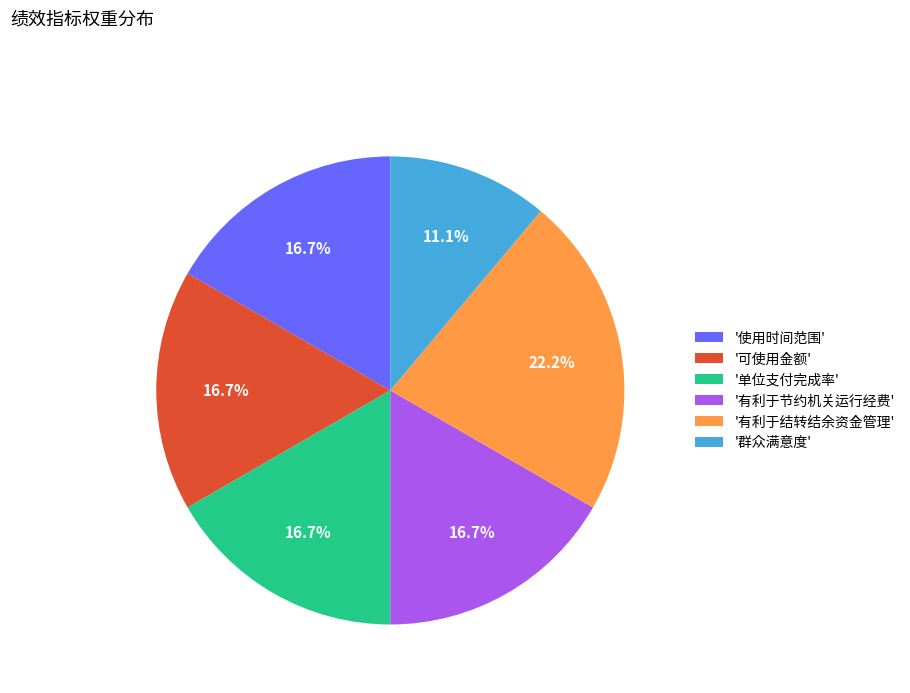

Count the number of slices in the pie.

6